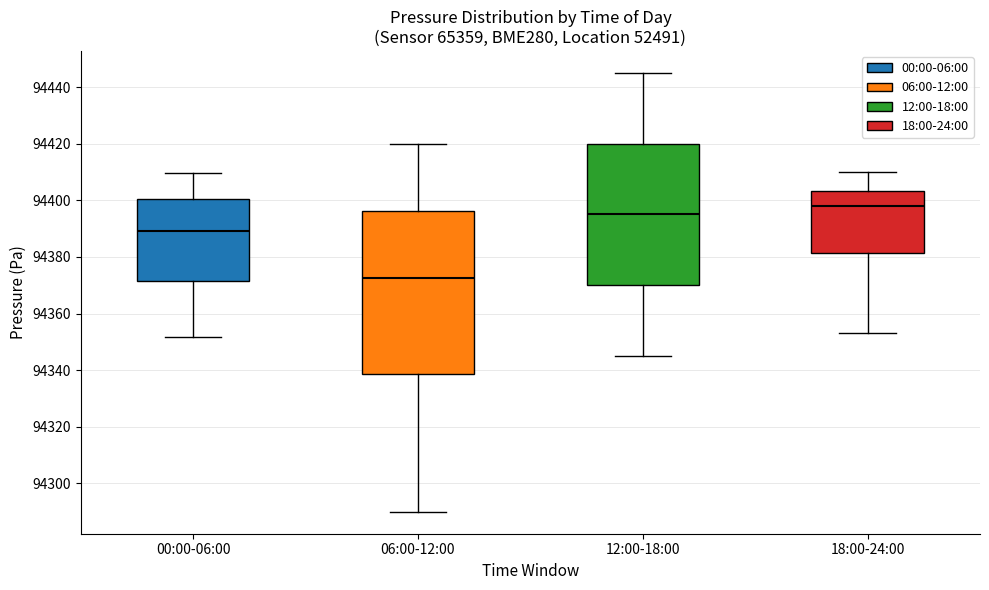

Reading left to right, transcribe this box plot: for each box, give where its median line is, the range the box spans, and where its two whiskers end, as read against the y-axis. The values are not printed on the chart, so give them approximately, as read against the axis.

00:00-06:00: median 94390, box 94372 to 94400, whiskers 94352 to 94410
06:00-12:00: median 94372, box 94338 to 94396, whiskers 94290 to 94420
12:00-18:00: median 94396, box 94370 to 94420, whiskers 94346 to 94446
18:00-24:00: median 94398, box 94382 to 94404, whiskers 94354 to 94410